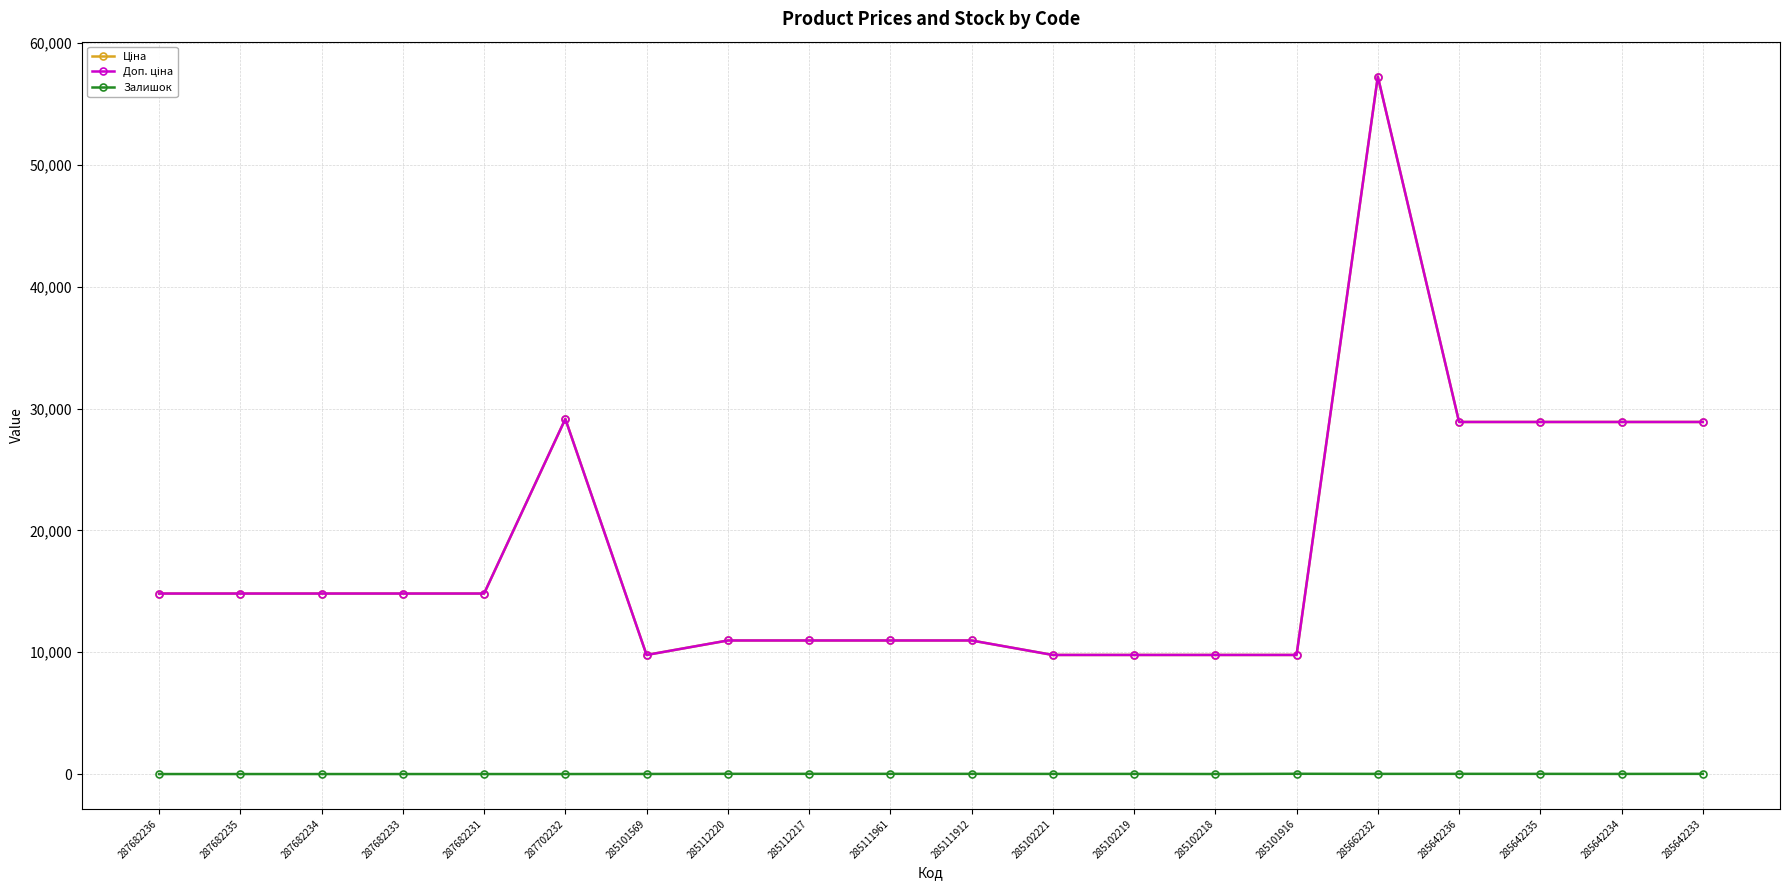

At 285101916, list the series in order from smallest to largest.

Залишок, Ціна, Доп. ціна